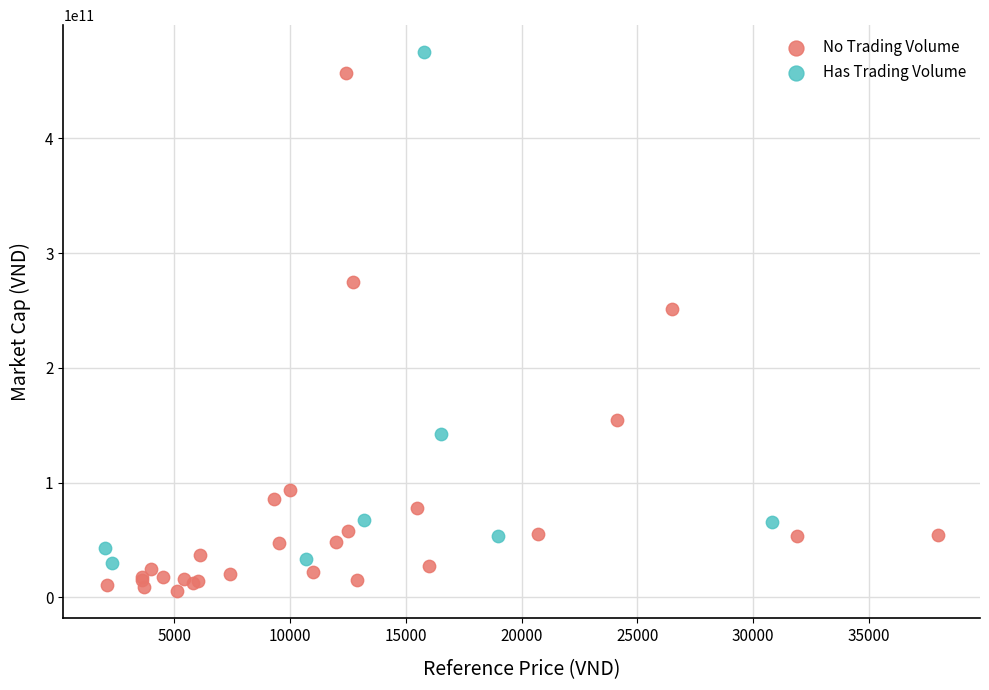

Which series contains the lowest Y value?

No Trading Volume